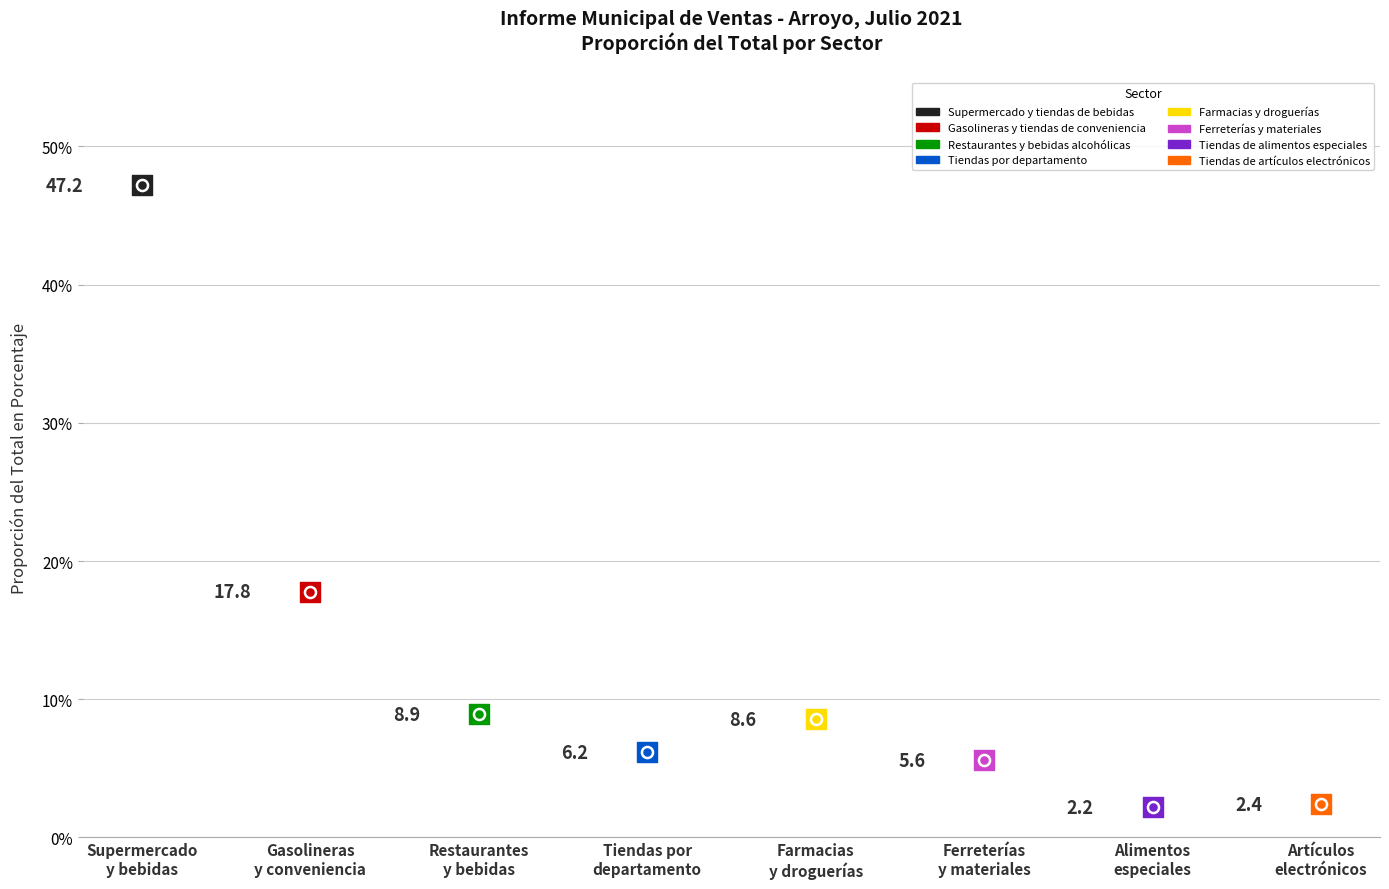

Between Restaurantes y bebidas alcohólicas and Tiendas de alimentos especiales, which is larger?

Restaurantes y bebidas alcohólicas